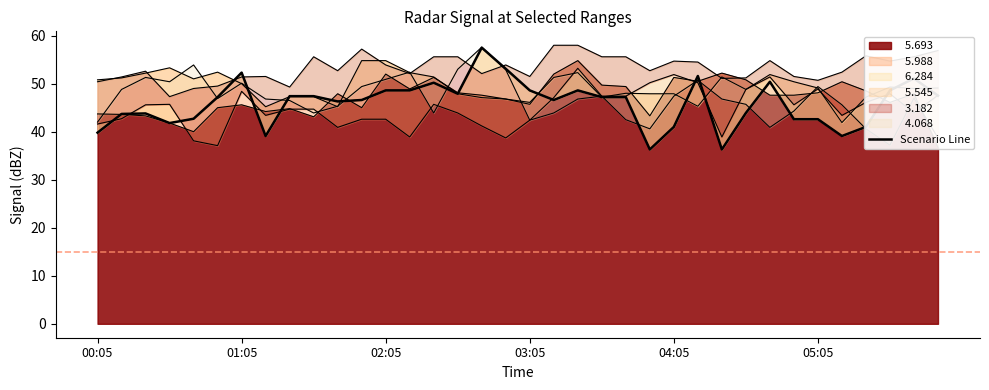

The chart shows a value of 39.1 at 7. True or false?

True